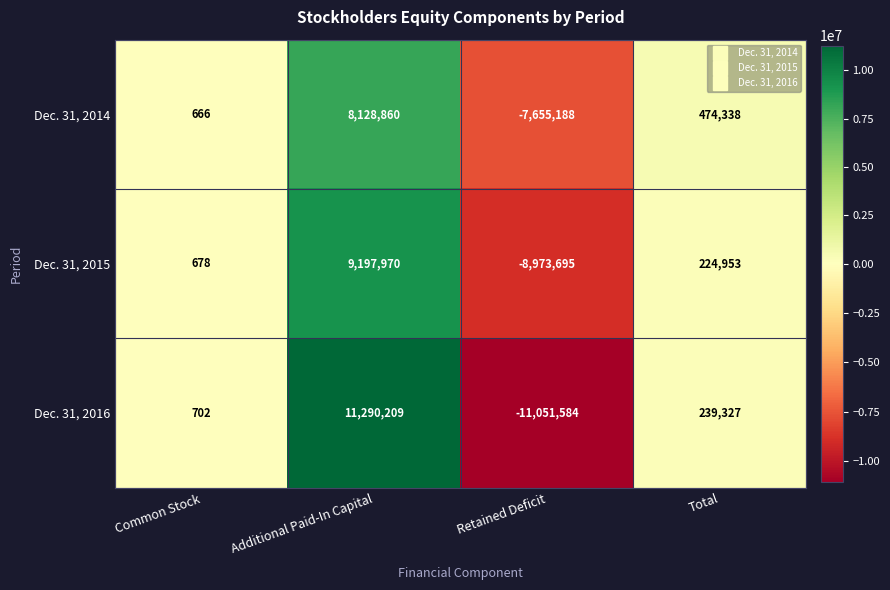

Reading left to right, list all the values displayed in this chart.

Dec. 31, 2014: Common Stock=666	Additional Paid-In Capital=8128860	Retained Deficit=-7655188	Total=474338
Dec. 31, 2015: Common Stock=678	Additional Paid-In Capital=9197970	Retained Deficit=-8973695	Total=224953
Dec. 31, 2016: Common Stock=702	Additional Paid-In Capital=11290209	Retained Deficit=-11051584	Total=239327